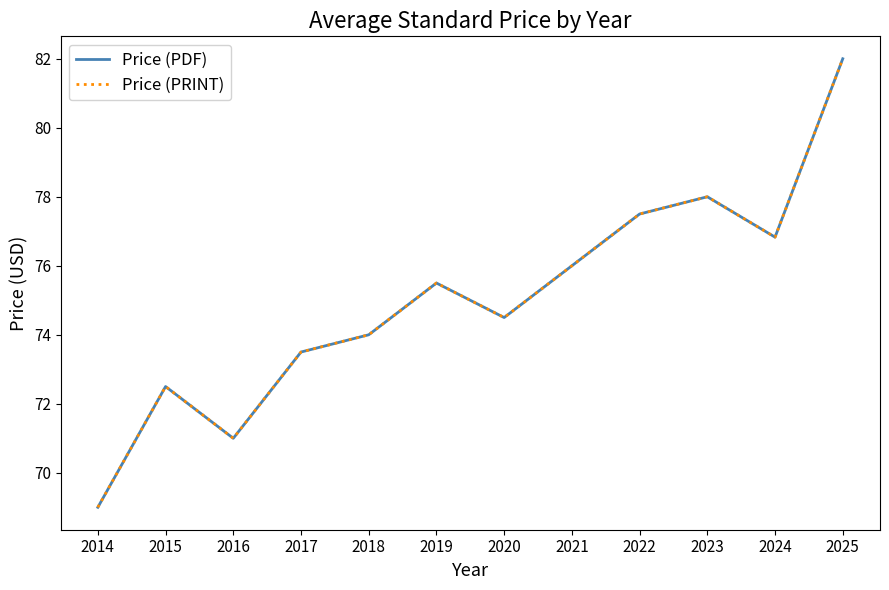

Is this an area chart (filled region under the line)?

No